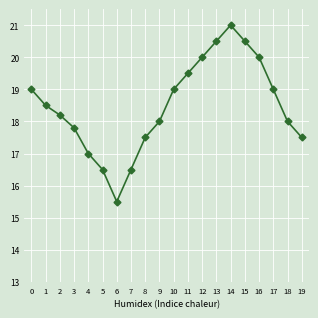

What is the approximate value at 11?

19.5